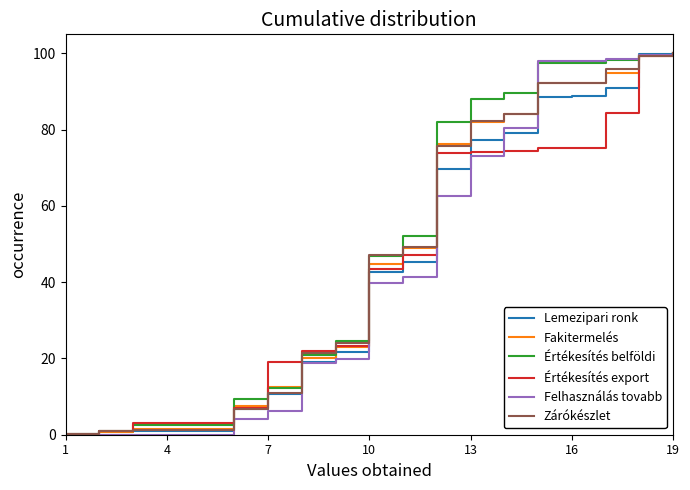

What is the maximum value shown in the chart?

100.0